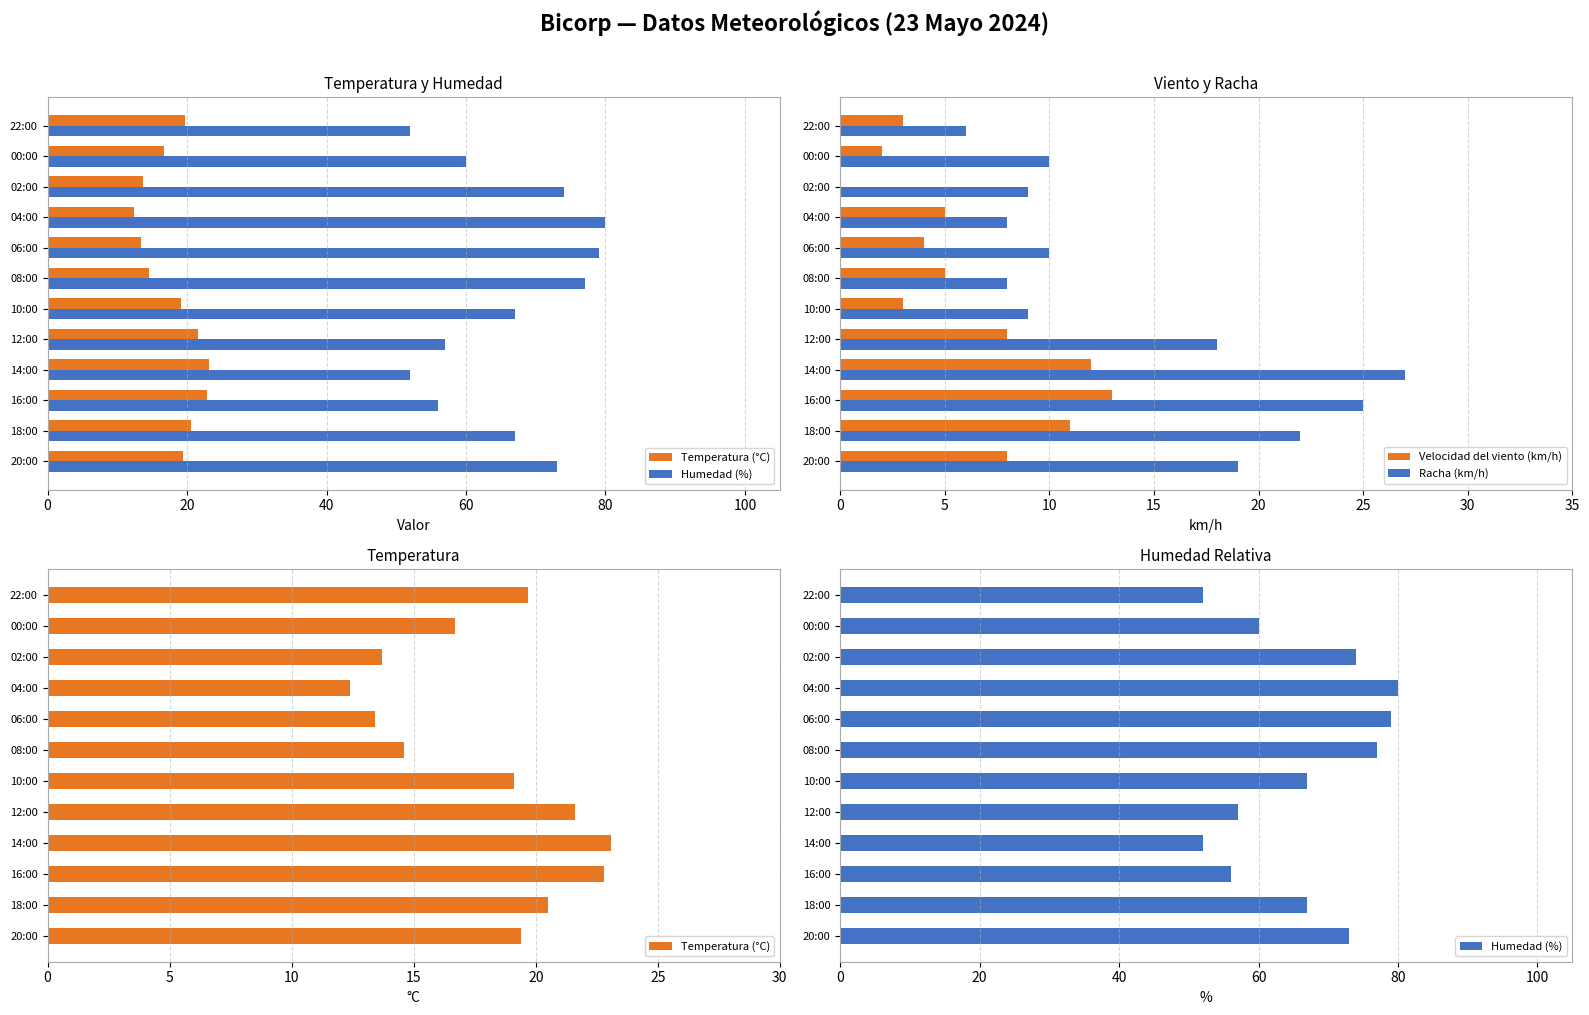

The value of Racha (km/h) at 18:00 is 8. True or false?

False